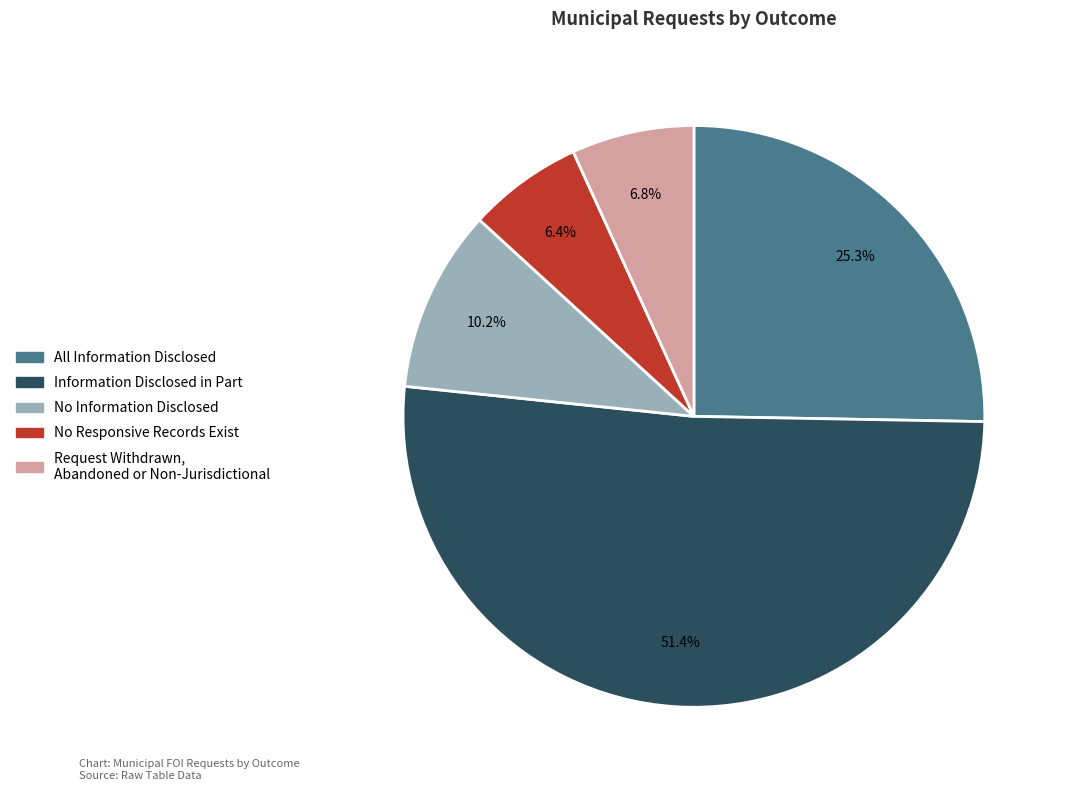

Between No Responsive Records Exist and Information Disclosed in Part, which is larger?

Information Disclosed in Part